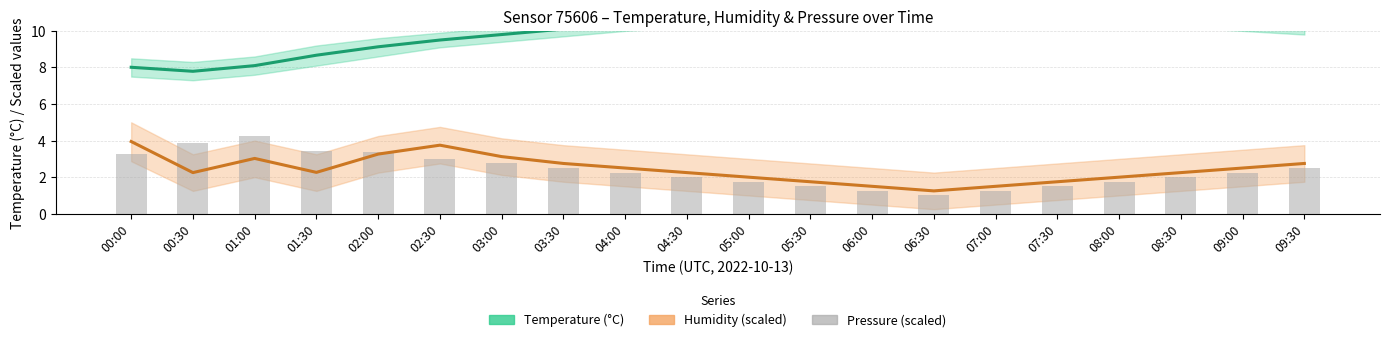

Is the value of Pressure (normalised) at 07:30 greater than the value of Temperature at 08:00?

No